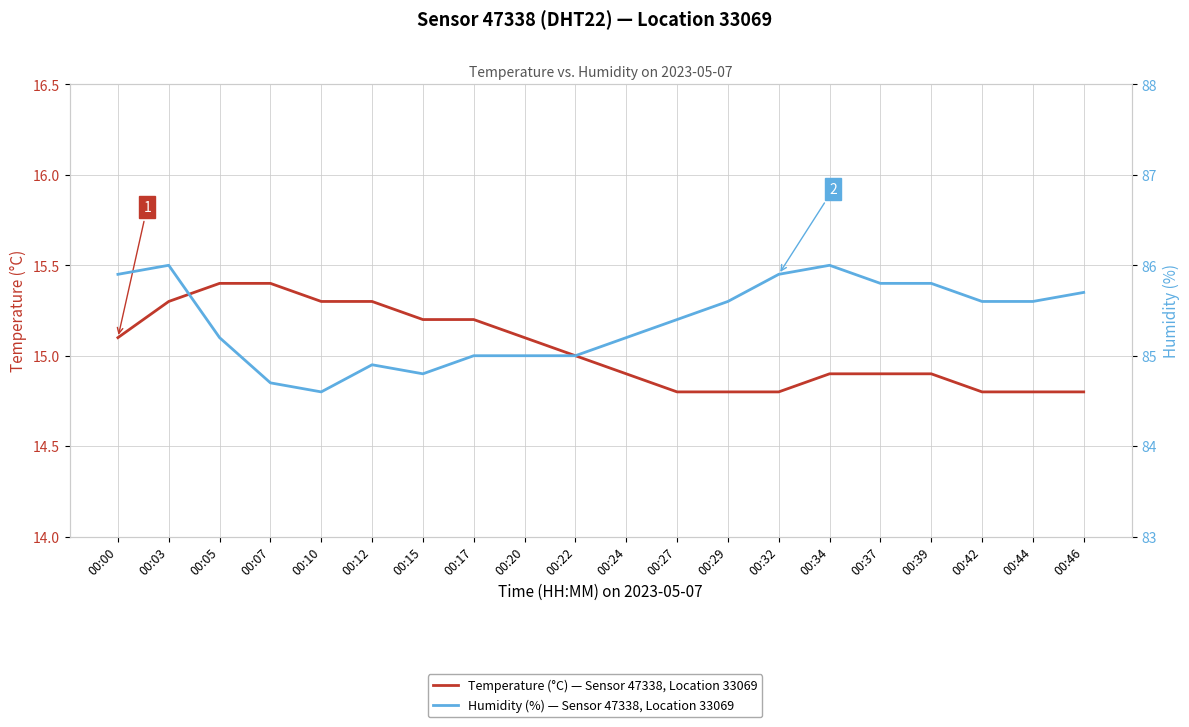

Reading left to right, transcribe all the data shown in this chart.

Temperature (°C) — Sensor 47338, Location 33069: 15.1	15.3	15.4	15.4	15.3	15.3	15.2	15.2	15.1	15.0	14.9	14.8	14.8	14.8	14.9	14.9	14.9	14.8	14.8	14.8
Humidity (%) — Sensor 47338, Location 33069: 85.9	86.0	85.2	84.7	84.6	84.9	84.8	85.0	85.0	85.0	85.2	85.4	85.6	85.9	86.0	85.8	85.8	85.6	85.6	85.7